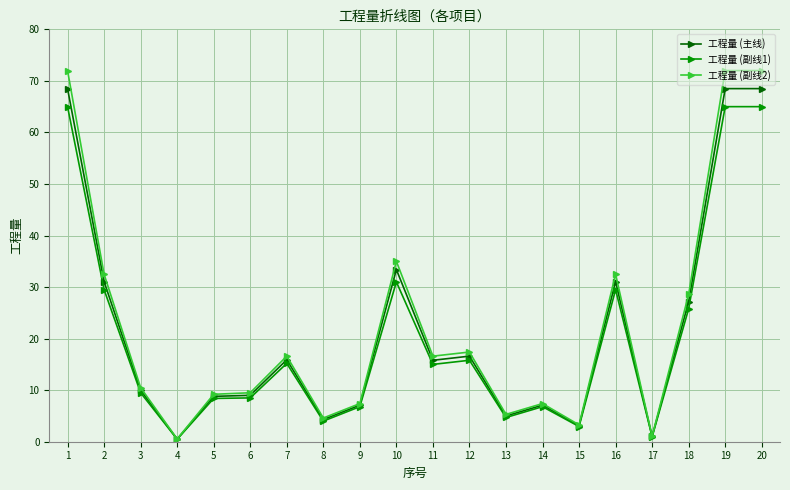

What is the minimum value for 工程量 (副线1)?

0.5